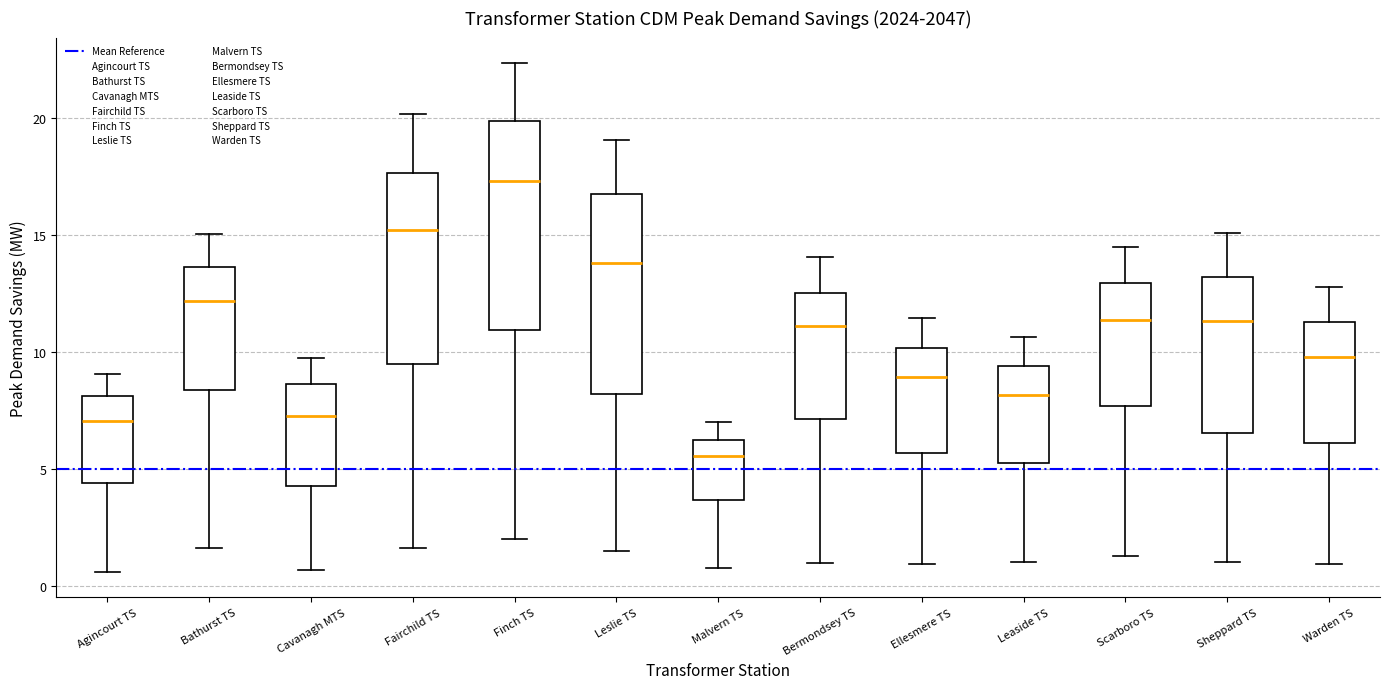

Where is the upper edge of the box for Malvern TS on the y-axis? The values are not printed on the chart, so give them approximately, as read against the axis.

6.0